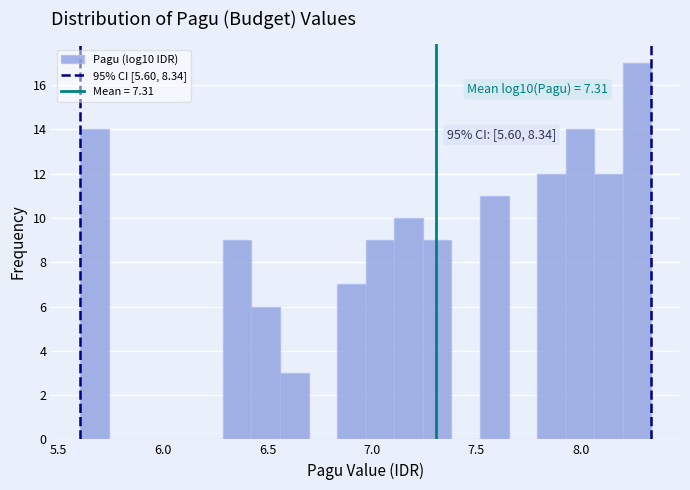

Read against the x-axis, roughly where is the centre of the tallest bar?

8.25